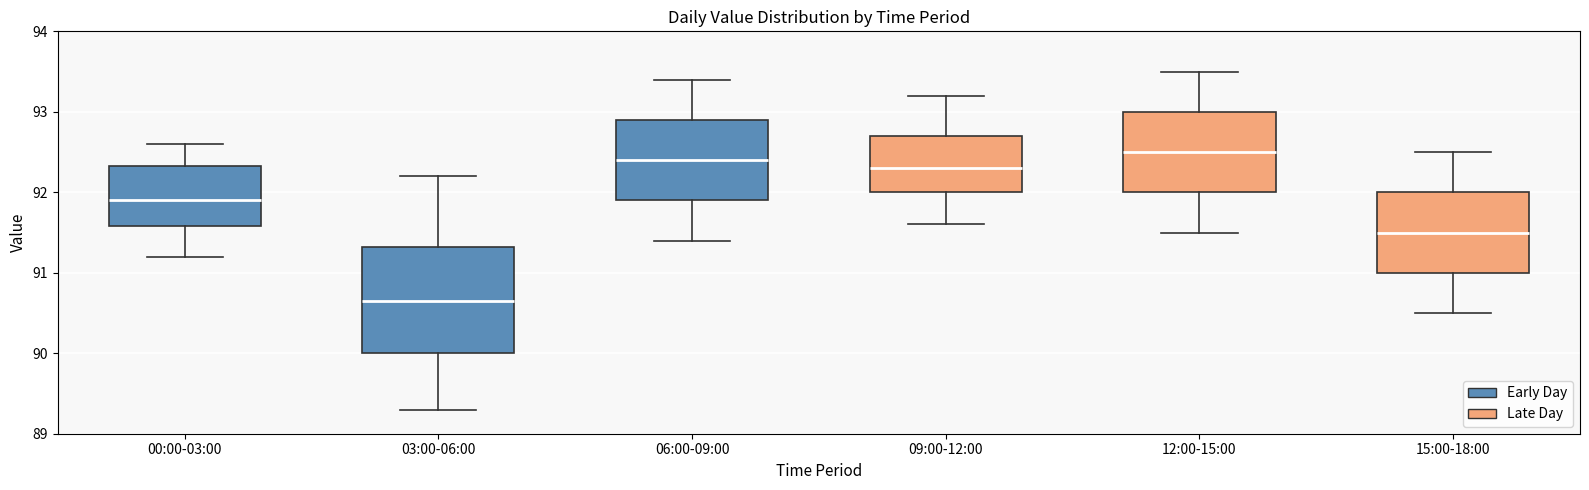

Reading left to right, transcribe this box plot: for each box, give where its median line is, the range the box spans, and where its two whiskers end, as read against the y-axis. The values are not printed on the chart, so give them approximately, as read against the axis.

00:00-03:00: median 91.9, box 91.6 to 92.3, whiskers 91.2 to 92.6
03:00-06:00: median 90.7, box 90.0 to 91.3, whiskers 89.3 to 92.2
06:00-09:00: median 92.4, box 91.9 to 92.9, whiskers 91.4 to 93.4
09:00-12:00: median 92.3, box 92.0 to 92.7, whiskers 91.6 to 93.2
12:00-15:00: median 92.5, box 92.0 to 93.0, whiskers 91.5 to 93.5
15:00-18:00: median 91.5, box 91.0 to 92.0, whiskers 90.5 to 92.5